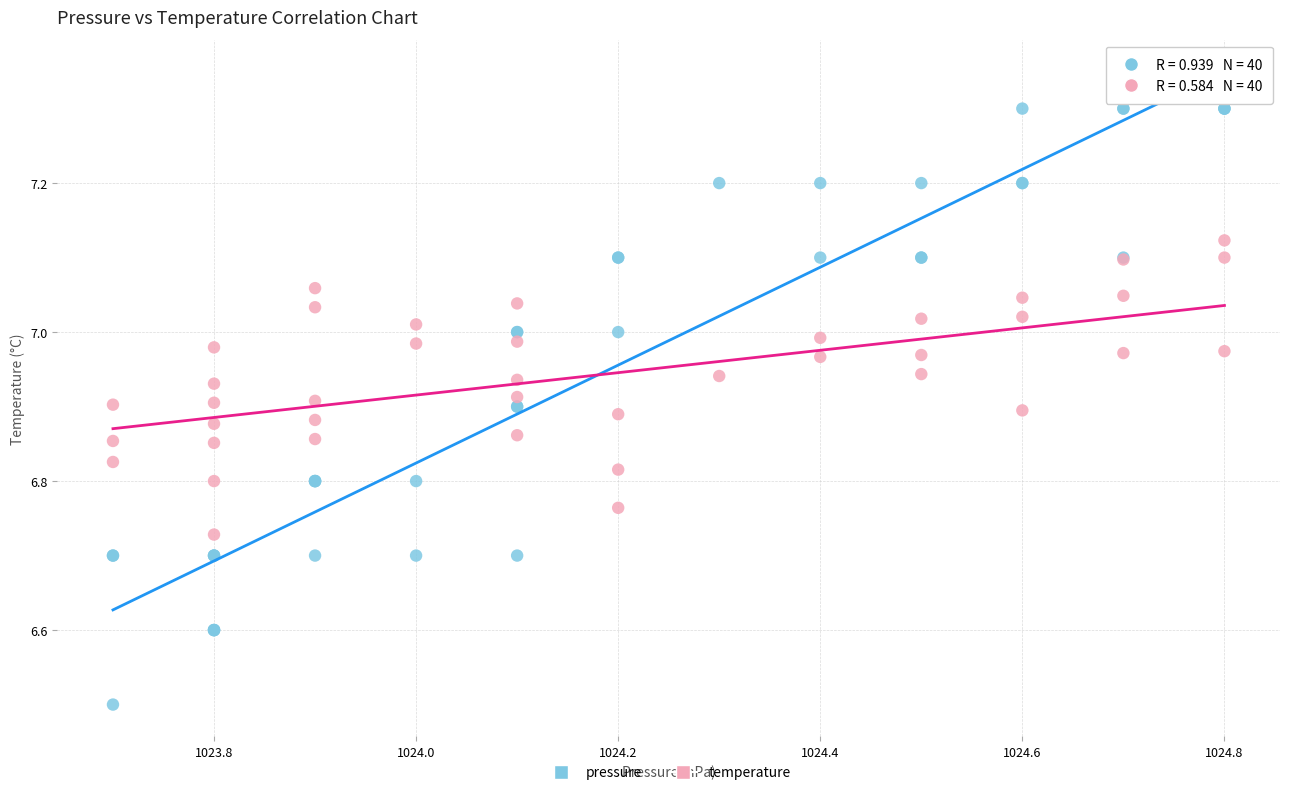

Which series reaches the maximum Y coordinate?

pressure